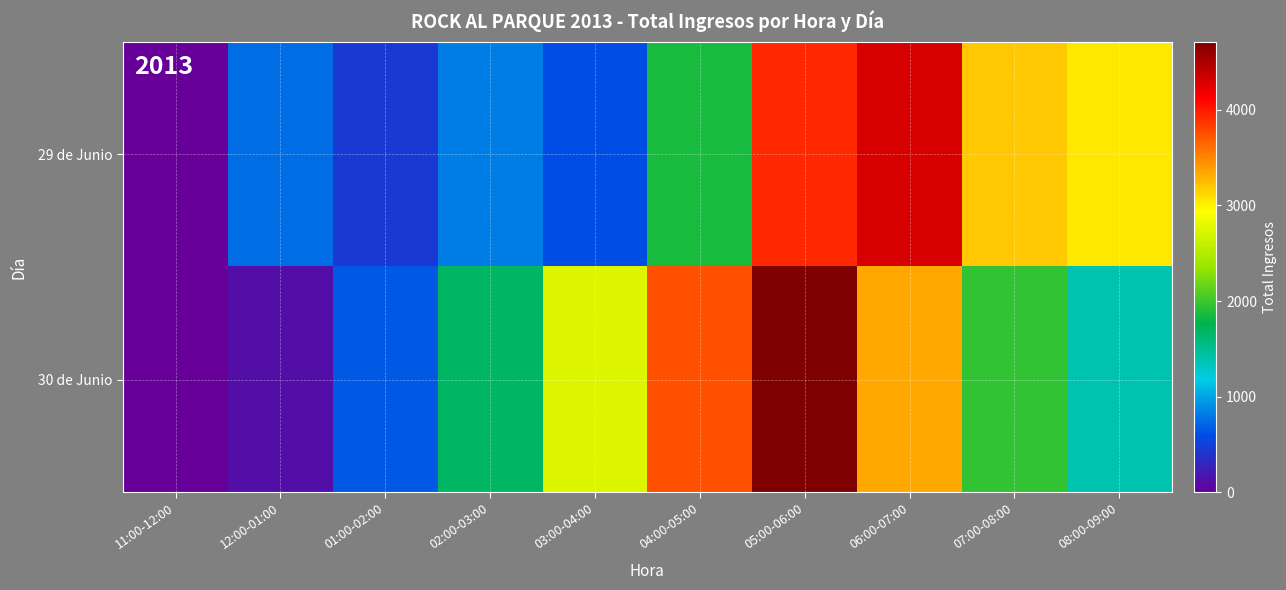

Reading left to right, what are all the values shown in this chart?

29 de Junio: 11:00-12:00=0.0	12:00-01:00=749.1	01:00-02:00=445.5	02:00-03:00=823.9	03:00-04:00=594.0	04:00-05:00=1875.5	05:00-06:00=3932.5	06:00-07:00=4298.8	07:00-08:00=3197.7	08:00-09:00=3037.1
30 de Junio: 11:00-12:00=0.0	12:00-01:00=112.2	01:00-02:00=649.0	02:00-03:00=1676.4	03:00-04:00=2745.6	04:00-05:00=3751.0	05:00-06:00=4711.3	06:00-07:00=3341.8	07:00-08:00=1962.4	08:00-09:00=1393.7